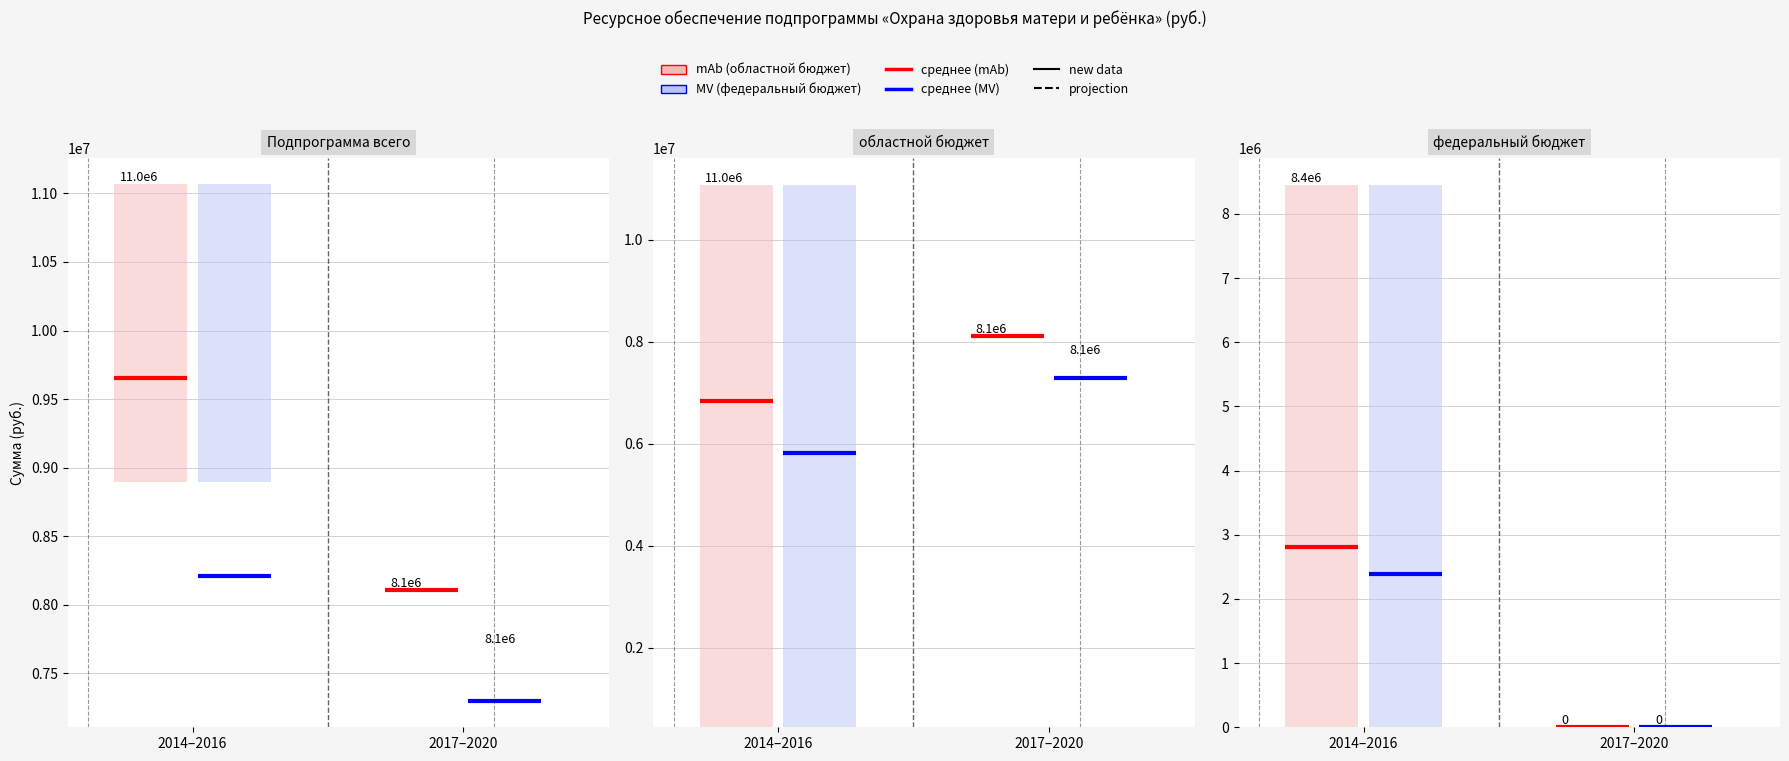

List the series in order of their overall mean, highest first.

Подпрограмма всего, областной бюджет, федеральный бюджет